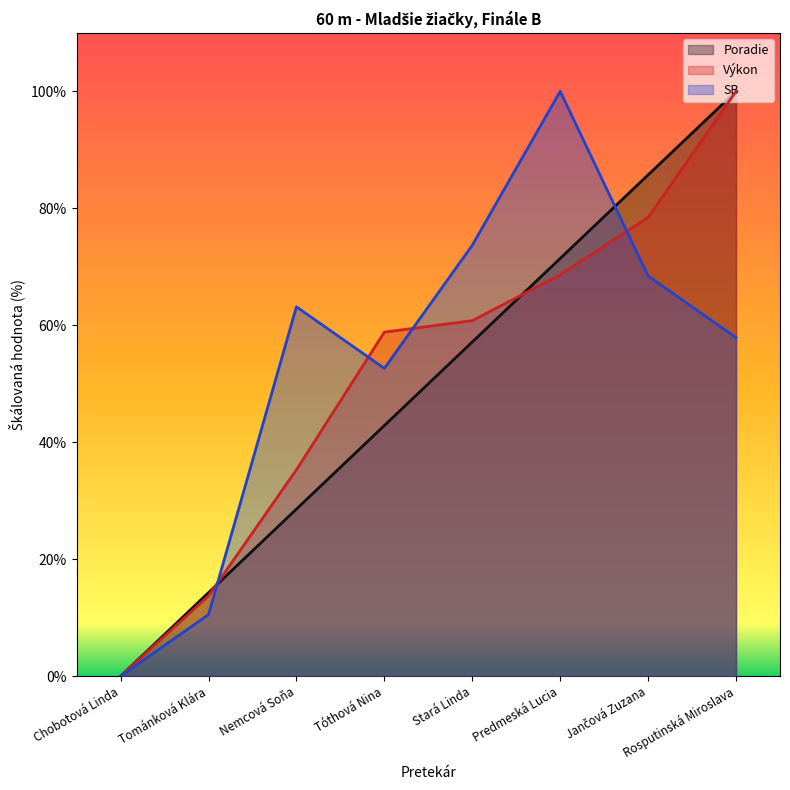

What position from the right is Stará Linda?

4